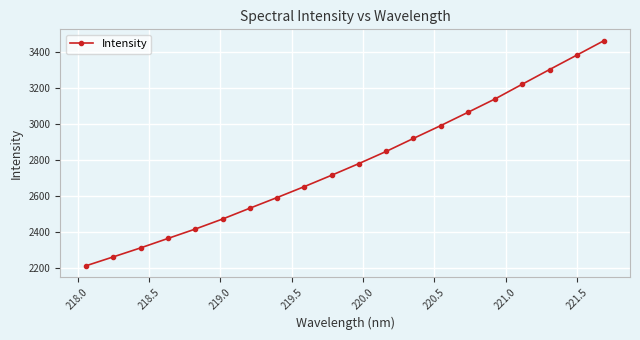

True or false: the data has more than 1 interior local peaks.

False